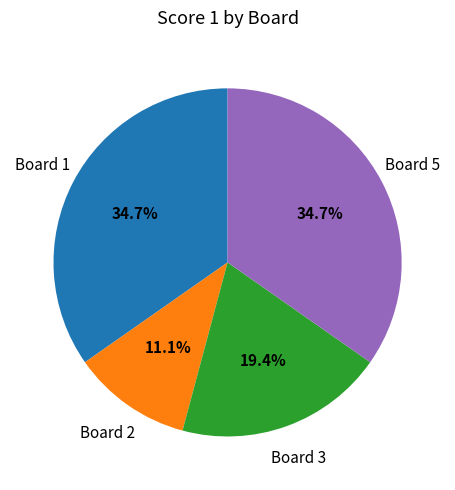

Is there a majority slice in this chart?

No